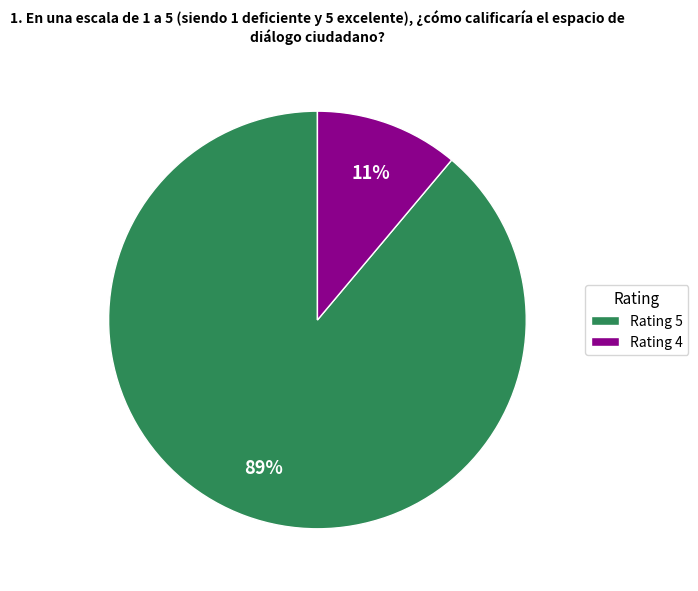

Combined, do Rating 5 and Rating 4 account for over 50%?

Yes